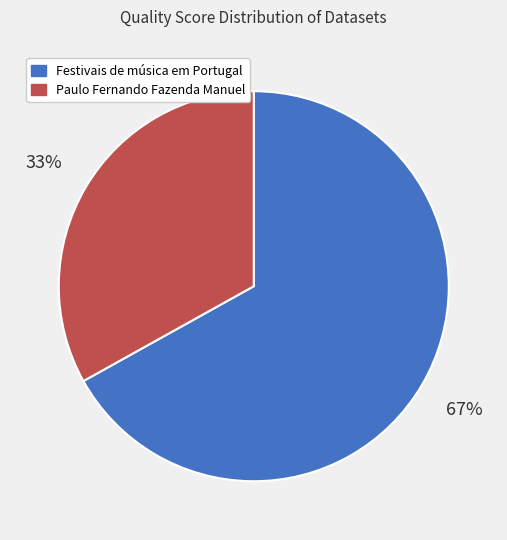

Do Paulo Fernando Fazenda Manuel and Festivais de música em Portugal together represent more than half of the pie?

Yes